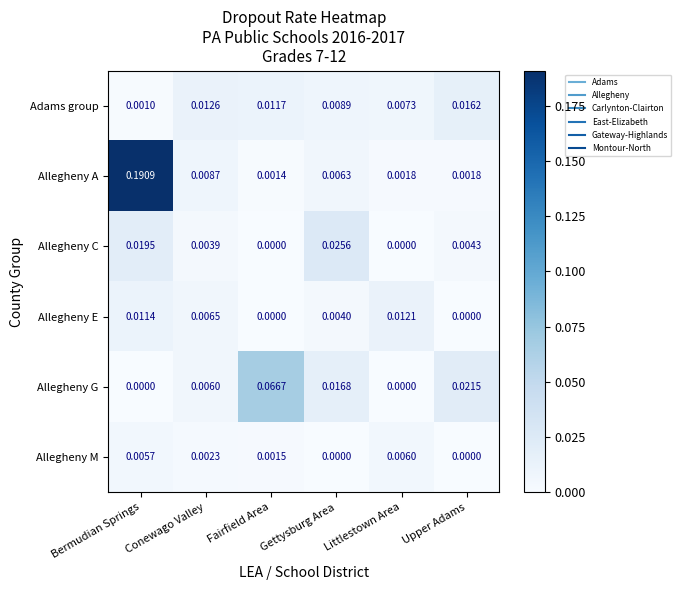

How many categories are shown in the chart?

6